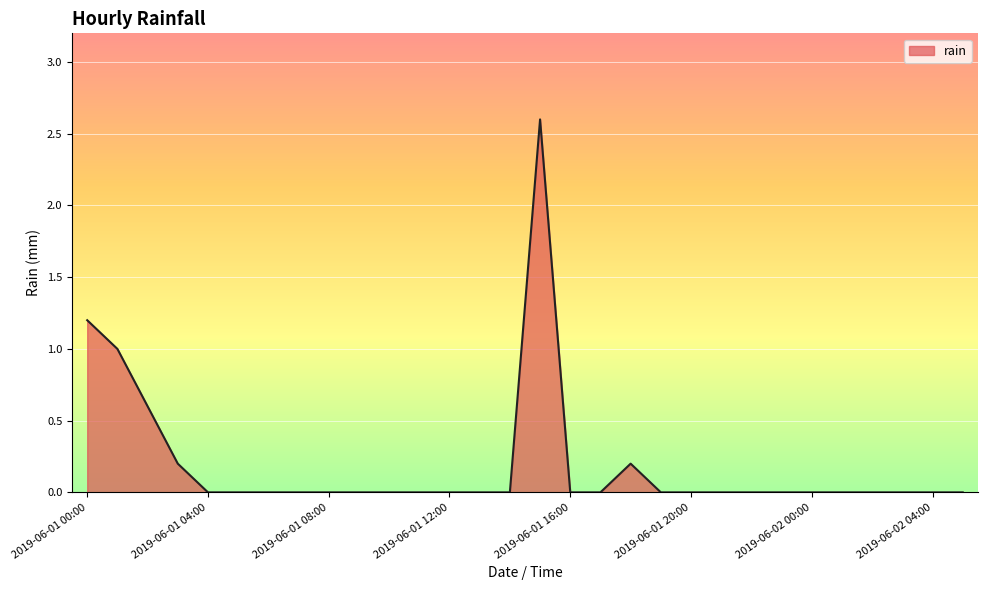

Reading left to right, transcribe all the data shown in this chart.

1.2	1.0	0.6	0.2	0.0	0.0	0.0	0.0	0.0	0.0	0.0	0.0	0.0	0.0	0.0	2.6	0.0	0.0	0.2	0.0	0.0	0.0	0.0	0.0	0.0	0.0	0.0	0.0	0.0	0.0